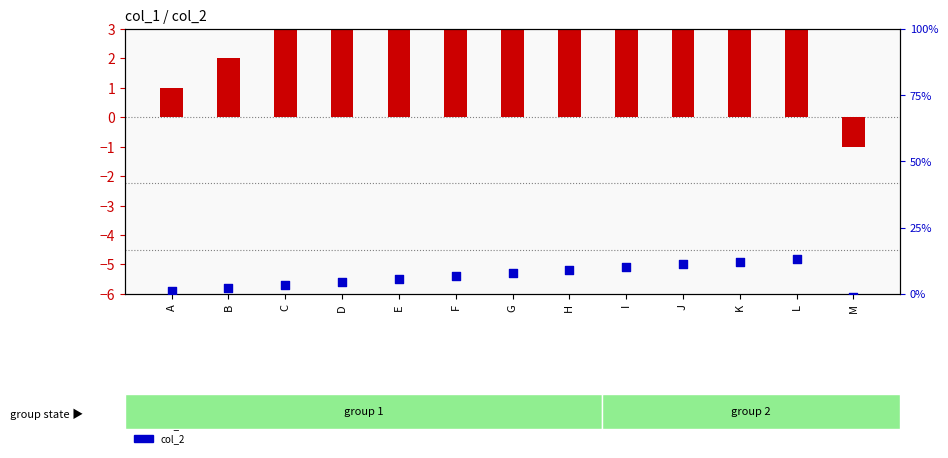

Which series has the largest total across all categories?

col_2 (scatter)